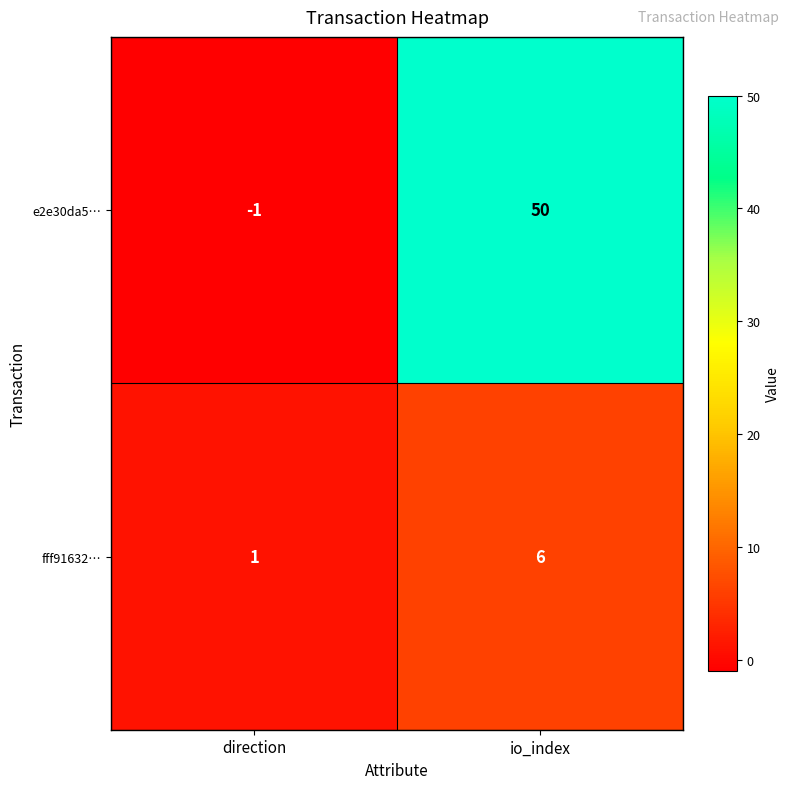

The value of e2e30da5… at io_index is 50. True or false?

True